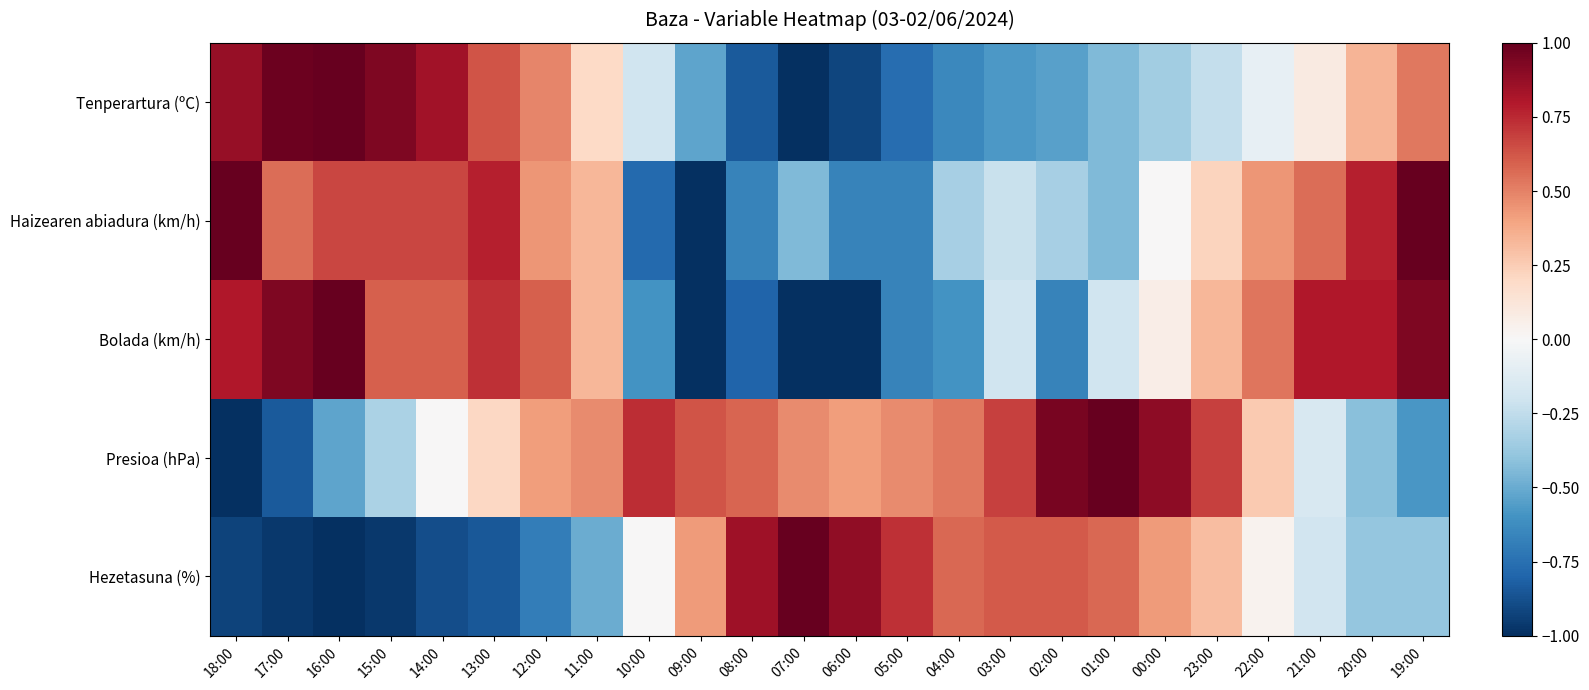

What is the total value across all series at 10:00?

-0.8